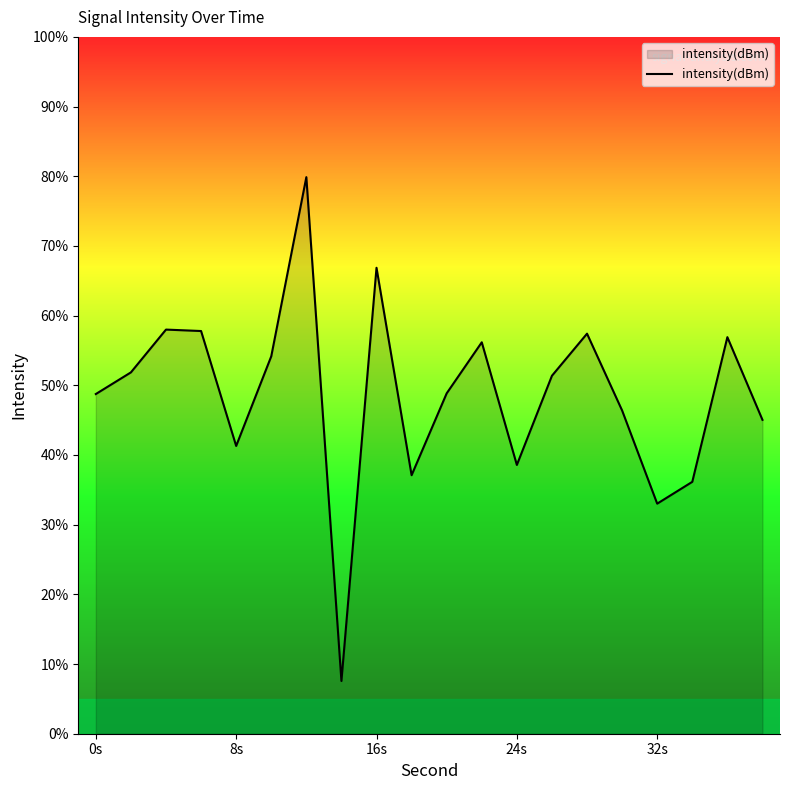

What is the average value?

48.7